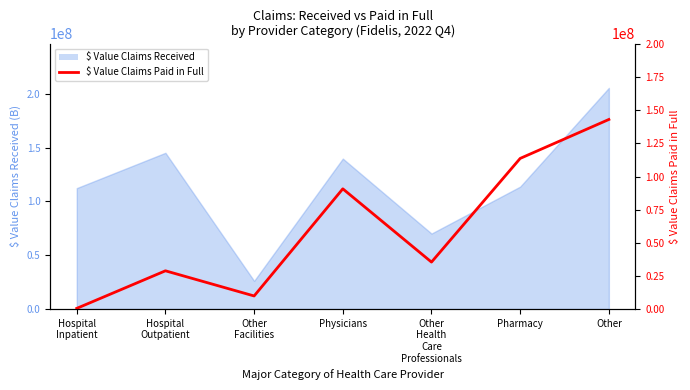

How many values are below 35430131?

3